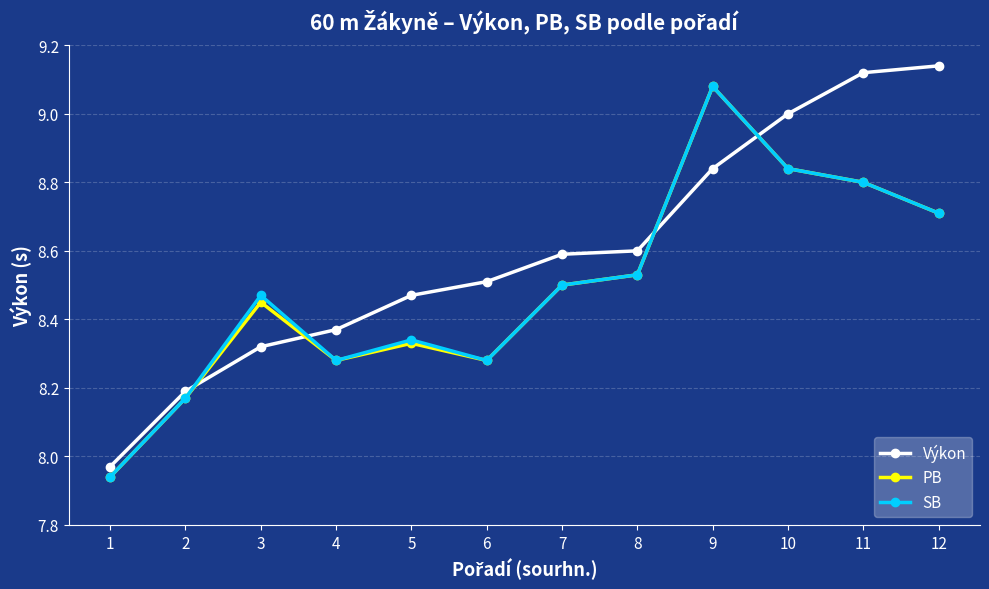

At which label does PB reach its peak?

9